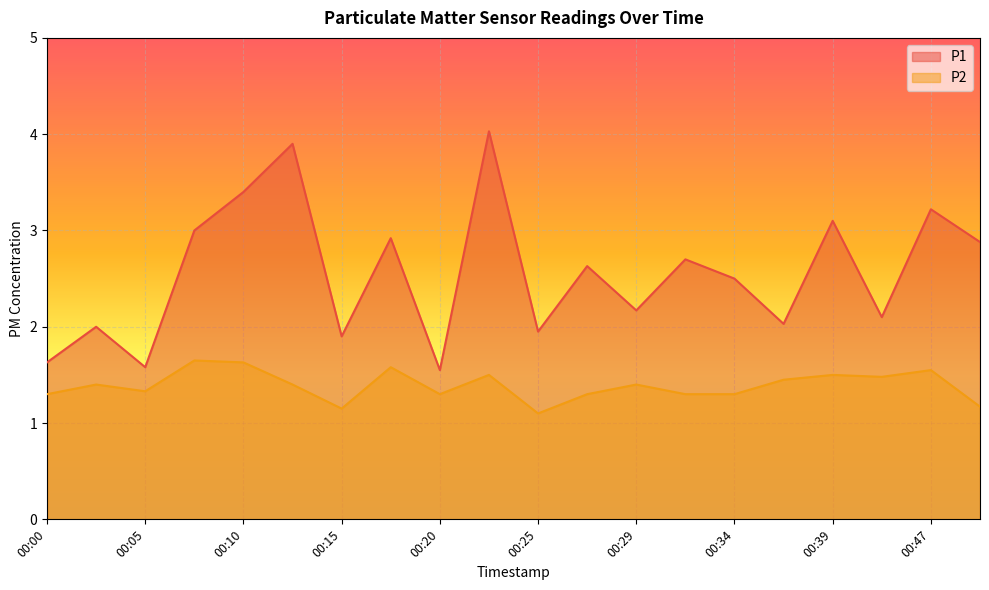

How many lines are shown in the chart?

2